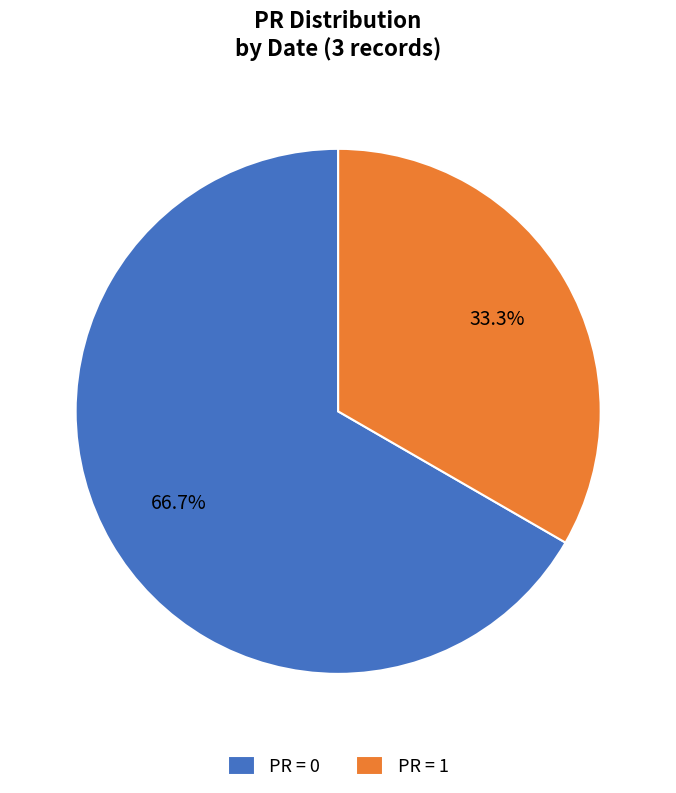

Count the number of slices in the pie.

2